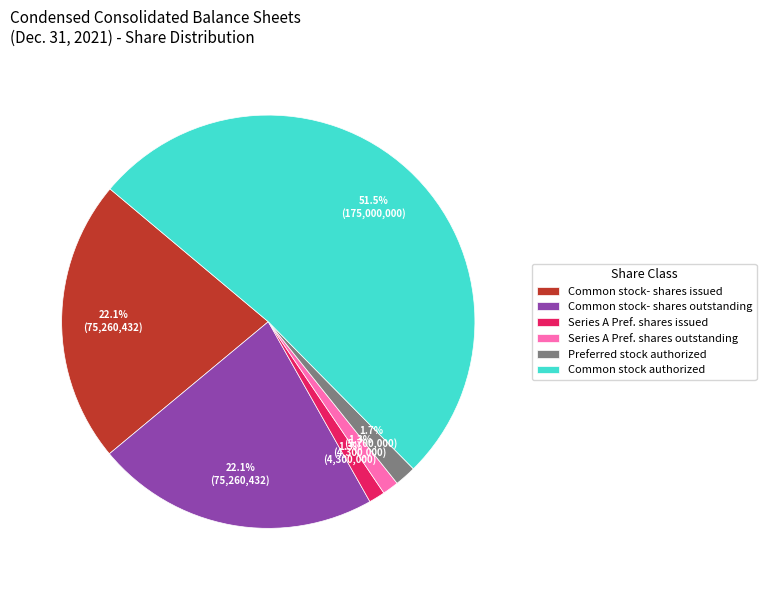

How many segments does this pie chart have?

6